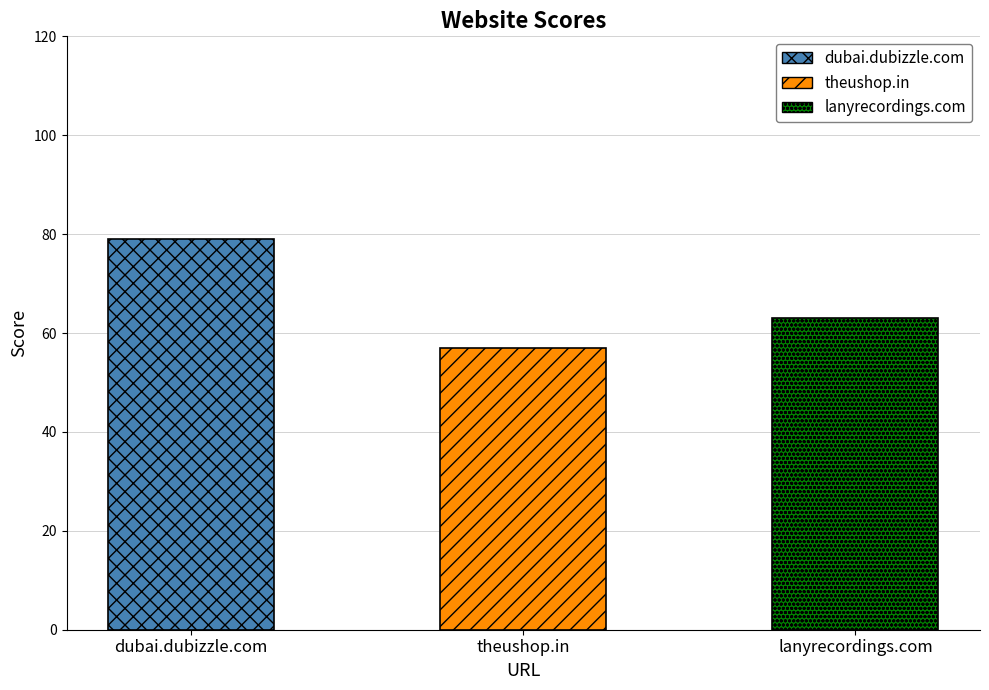

Which label corresponds to the smallest value in the chart?

theushop.in